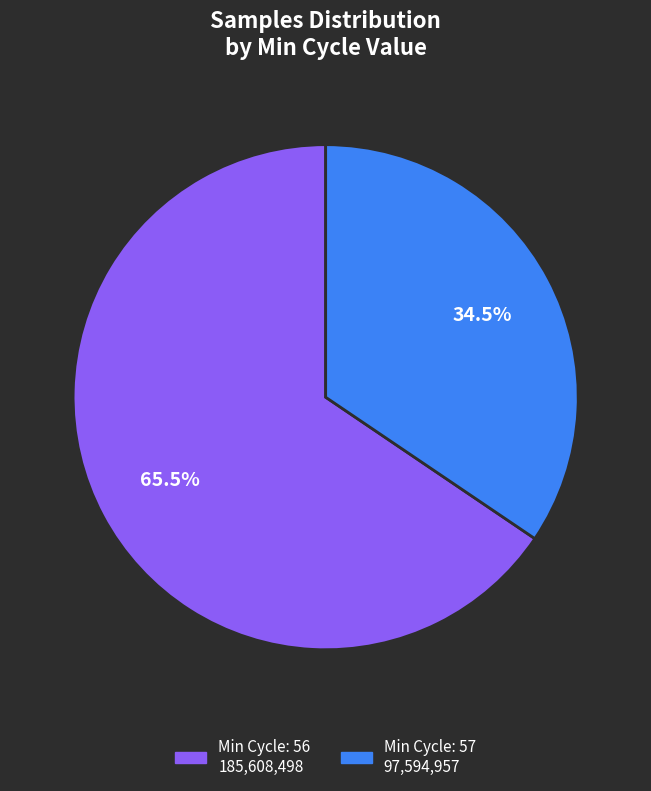

Does any single category account for the majority?

Yes